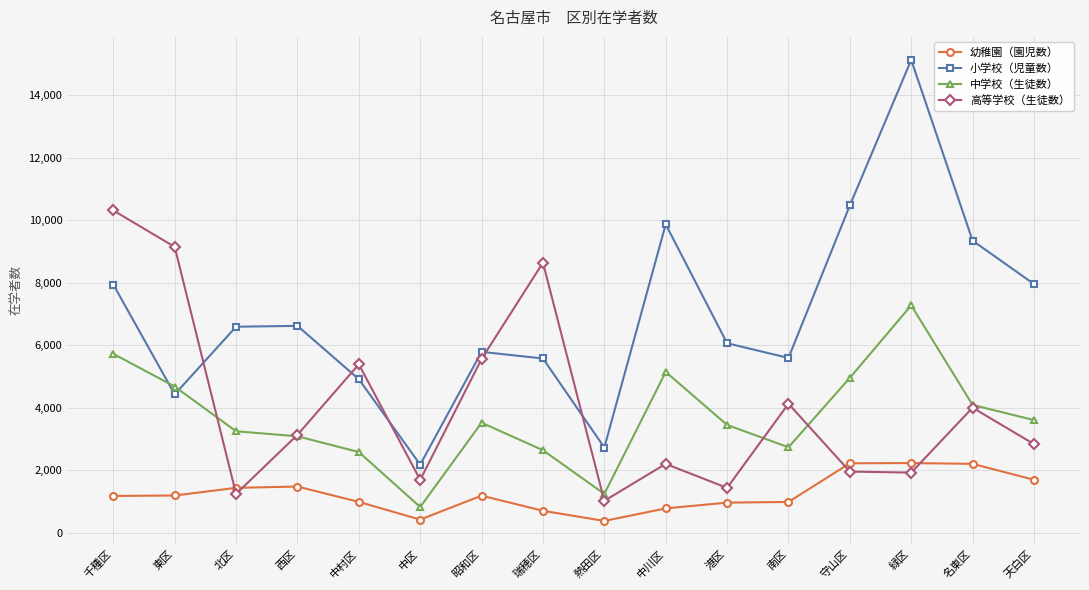

The 幼稚園（園児数） series shows 2560 at 天白区. True or false?

False